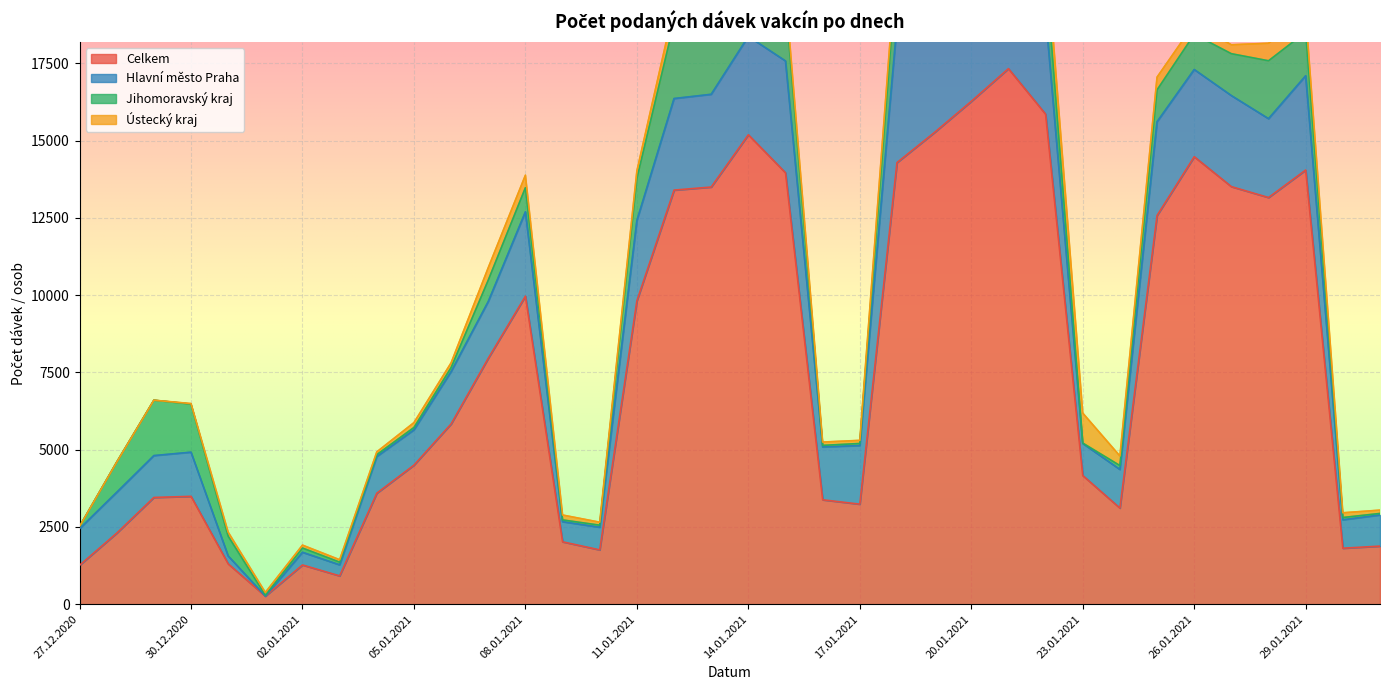

How many categories are shown in the chart?

36